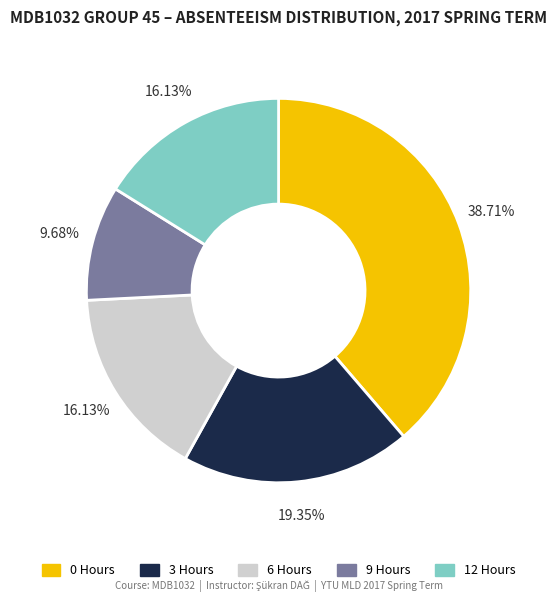

Does any single category account for the majority?

No